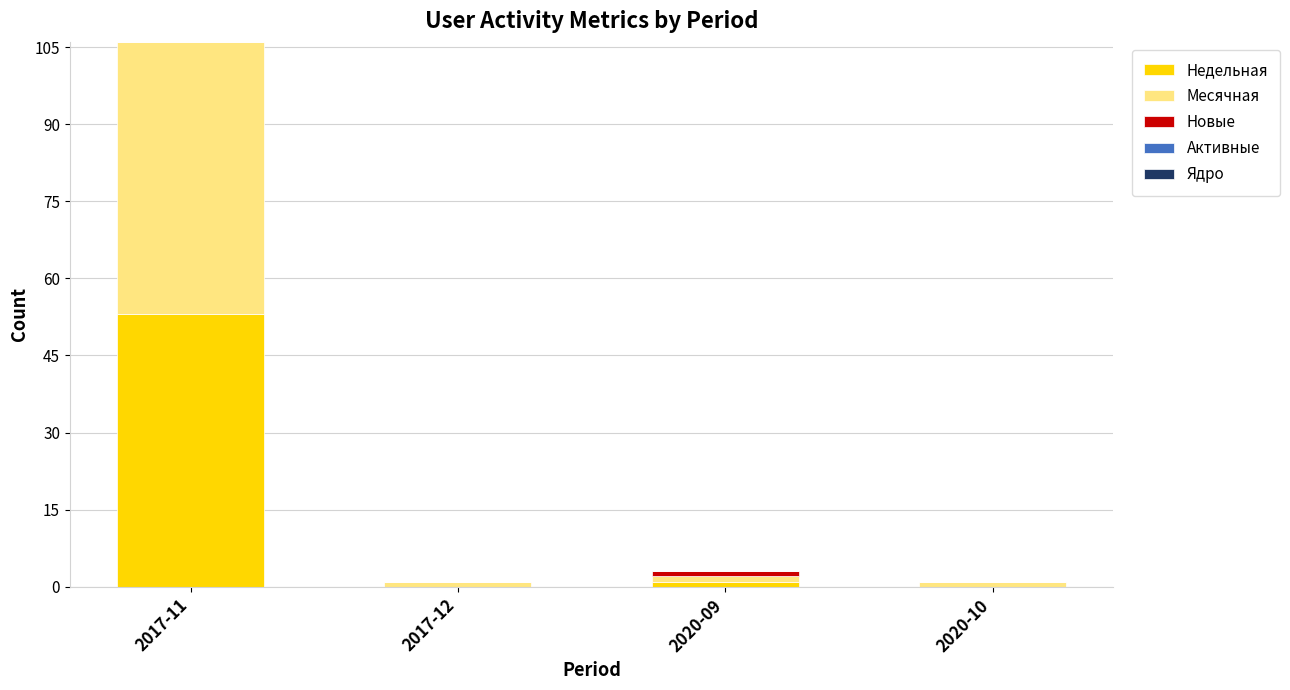

At which category is the sum across all series the highest?

2017-11